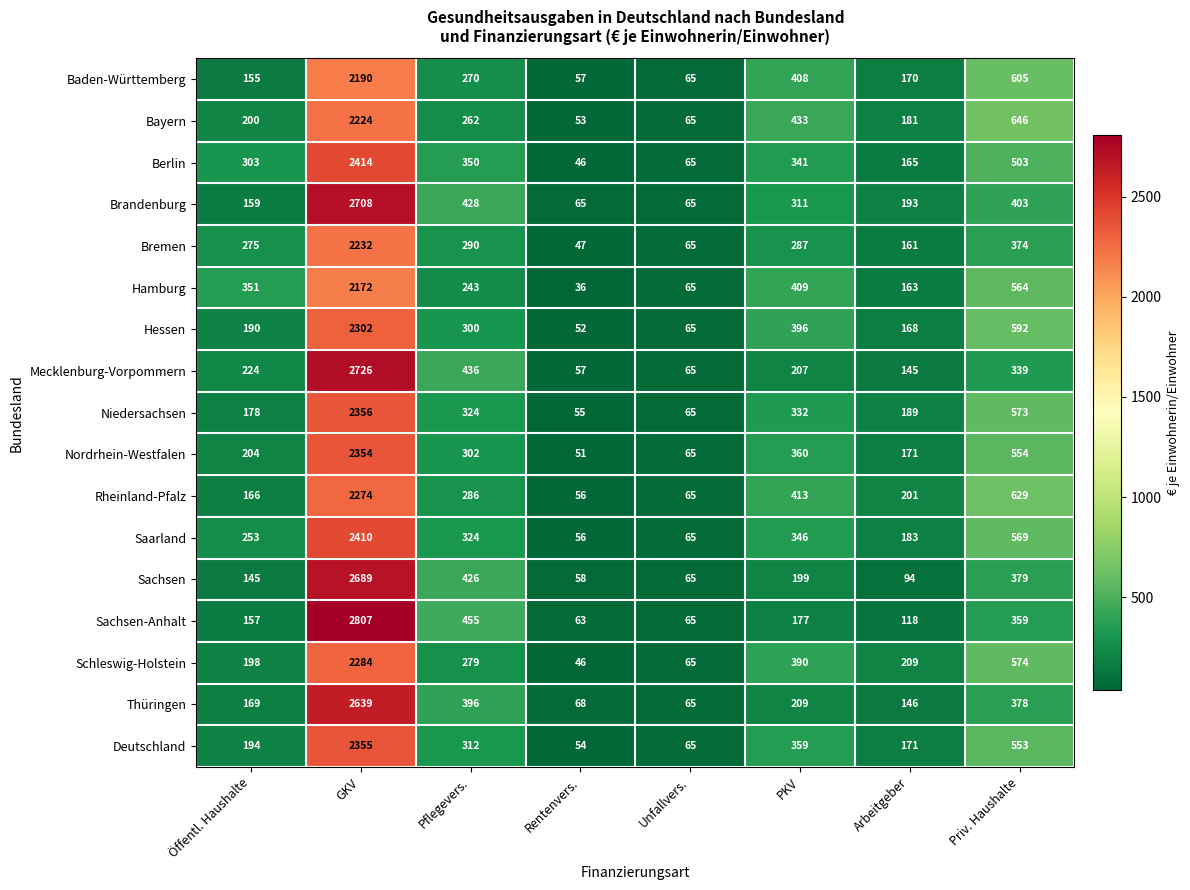

At how many categories does at least one series exceed 1866?

1